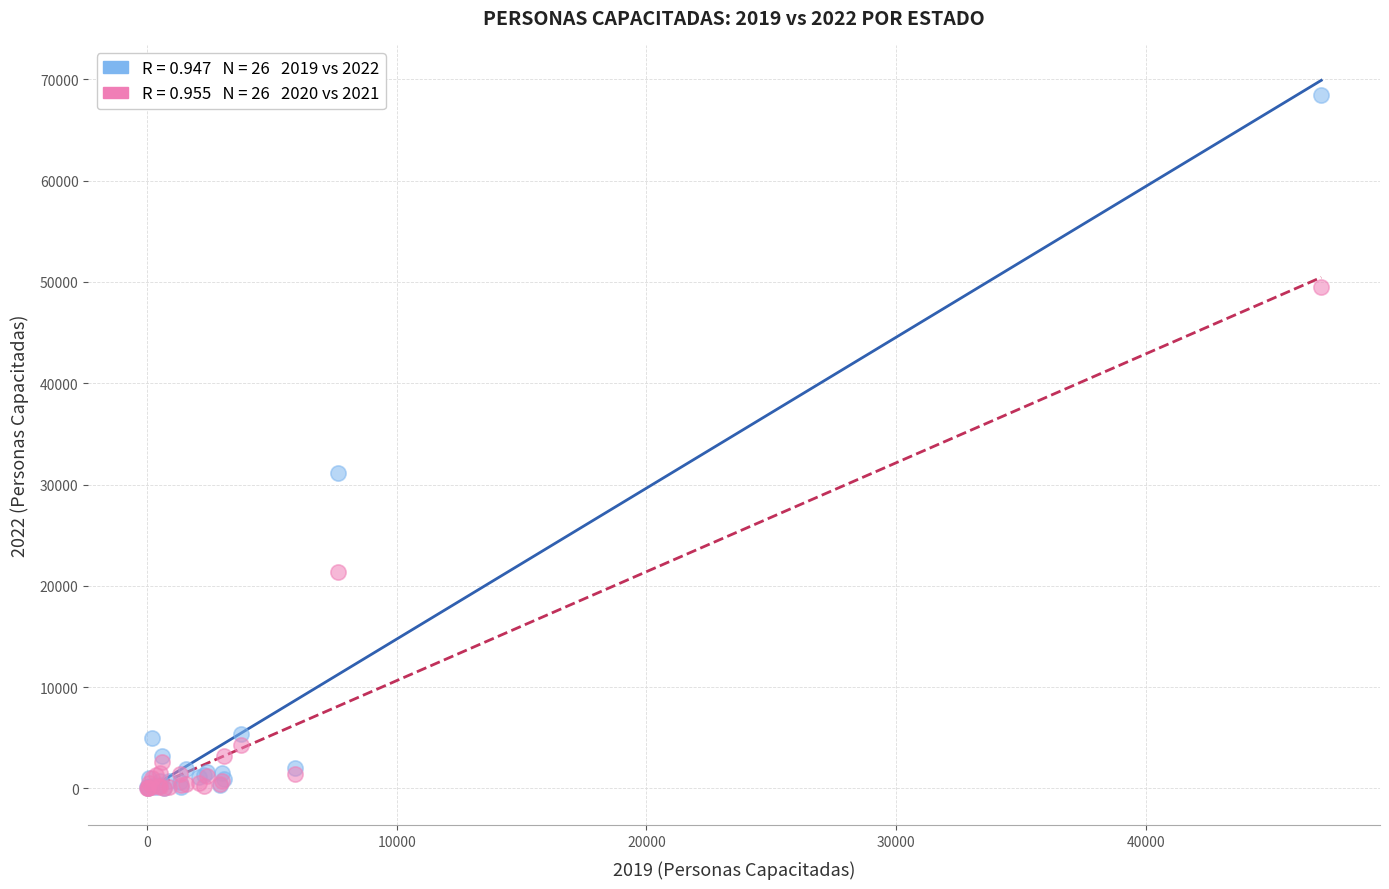

Across all series, what Y value is closest to 34247?

31143